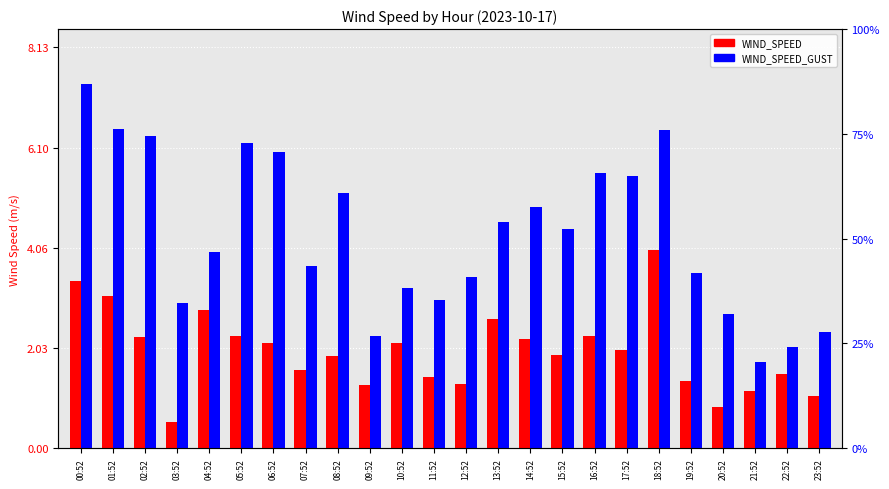

Reading left to right, what are all the values shown in this chart?

WIND_SPEED: 00:52=3.4	01:52=3.1	02:52=2.2	03:52=0.5	04:52=2.8	05:52=2.3	06:52=2.1	07:52=1.6	08:52=1.9	09:52=1.3	10:52=2.1	11:52=1.4	12:52=1.3	13:52=2.6	14:52=2.2	15:52=1.9	16:52=2.3	17:52=2.0	18:52=4.0	19:52=1.4	20:52=0.8	21:52=1.2	22:52=1.5	23:52=1.1
WIND_SPEED_GUST: 00:52=7.4	01:52=6.5	02:52=6.3	03:52=2.9	04:52=4.0	05:52=6.2	06:52=6.0	07:52=3.7	08:52=5.2	09:52=2.3	10:52=3.2	11:52=3.0	12:52=3.5	13:52=4.6	14:52=4.9	15:52=4.4	16:52=5.6	17:52=5.5	18:52=6.4	19:52=3.6	20:52=2.7	21:52=1.8	22:52=2.1	23:52=2.4